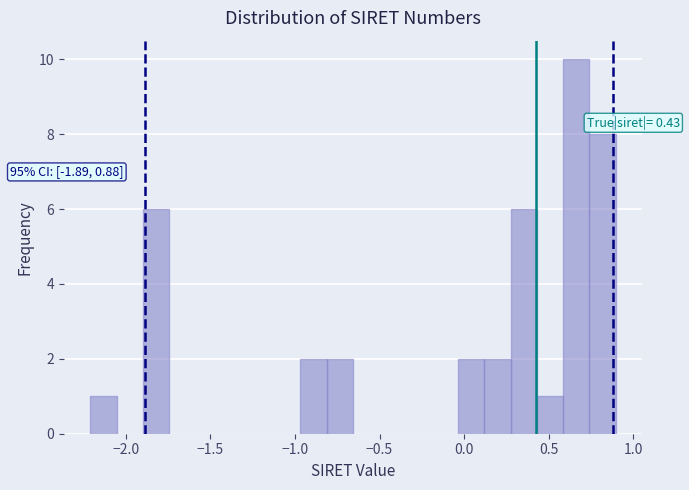

Around what value on the x-axis is the tallest bar? Give the approximate position of its centre, as read against the axis.

0.65